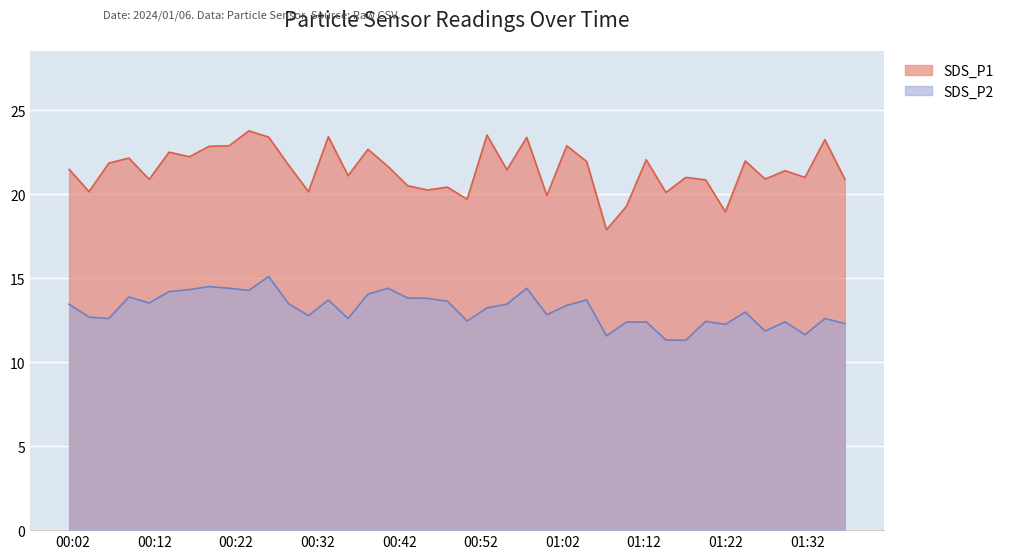

The SDS_P2 series shows 11.3 at 2024/01/06 01:14:40. True or false?

True